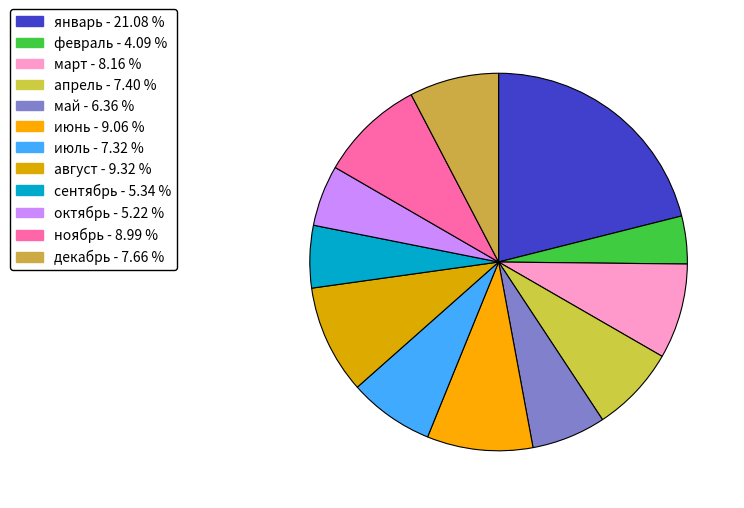

Is the sum of май and июнь greater than half?

No